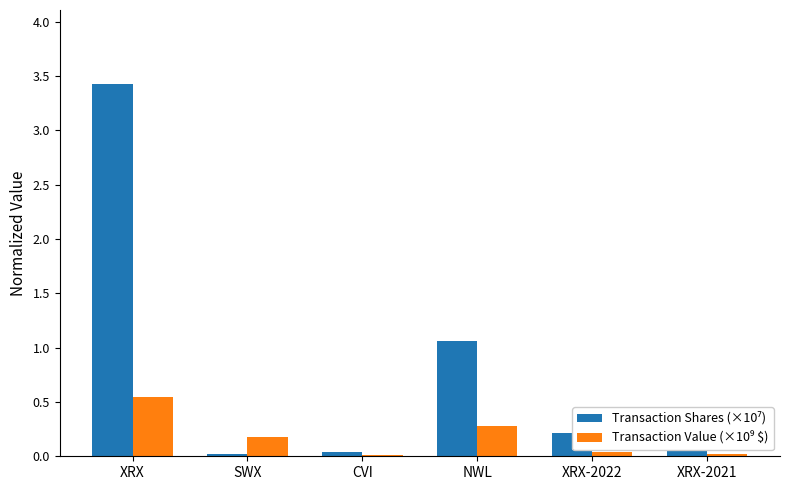

At which category is the sum across all series the highest?

XRX